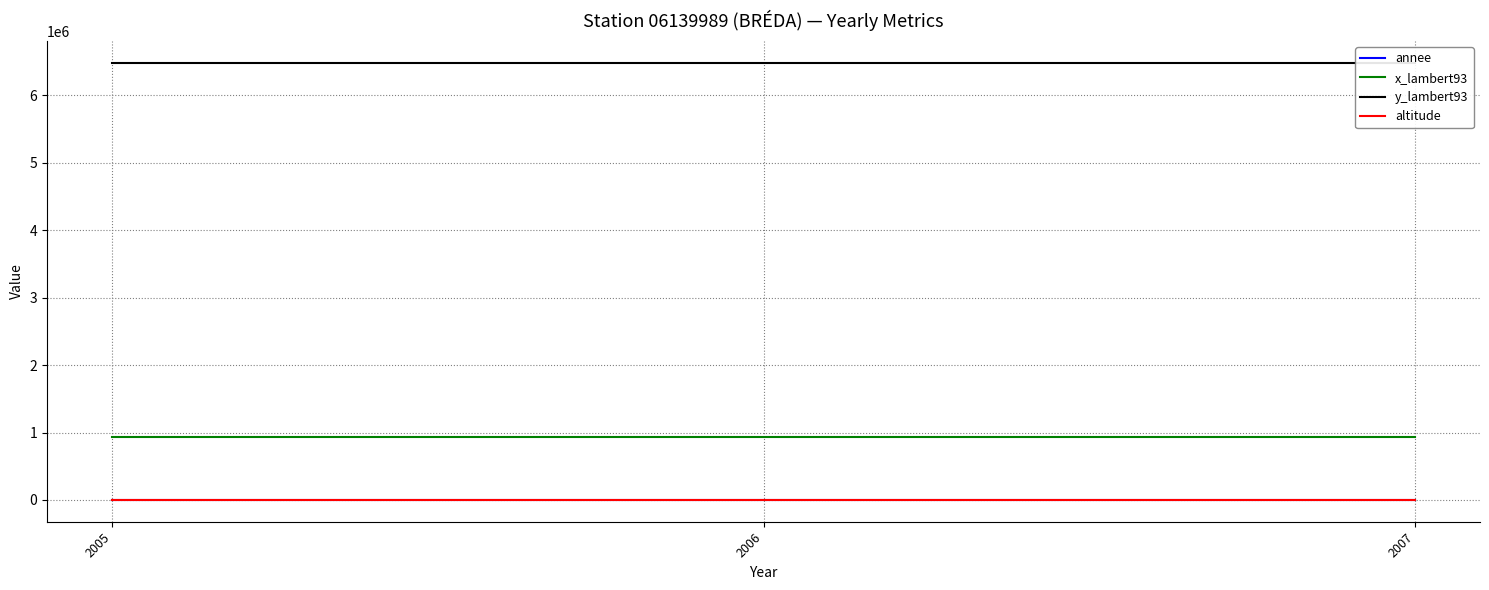

What are all the series names shown in the legend?

annee, x_lambert93, y_lambert93, altitude